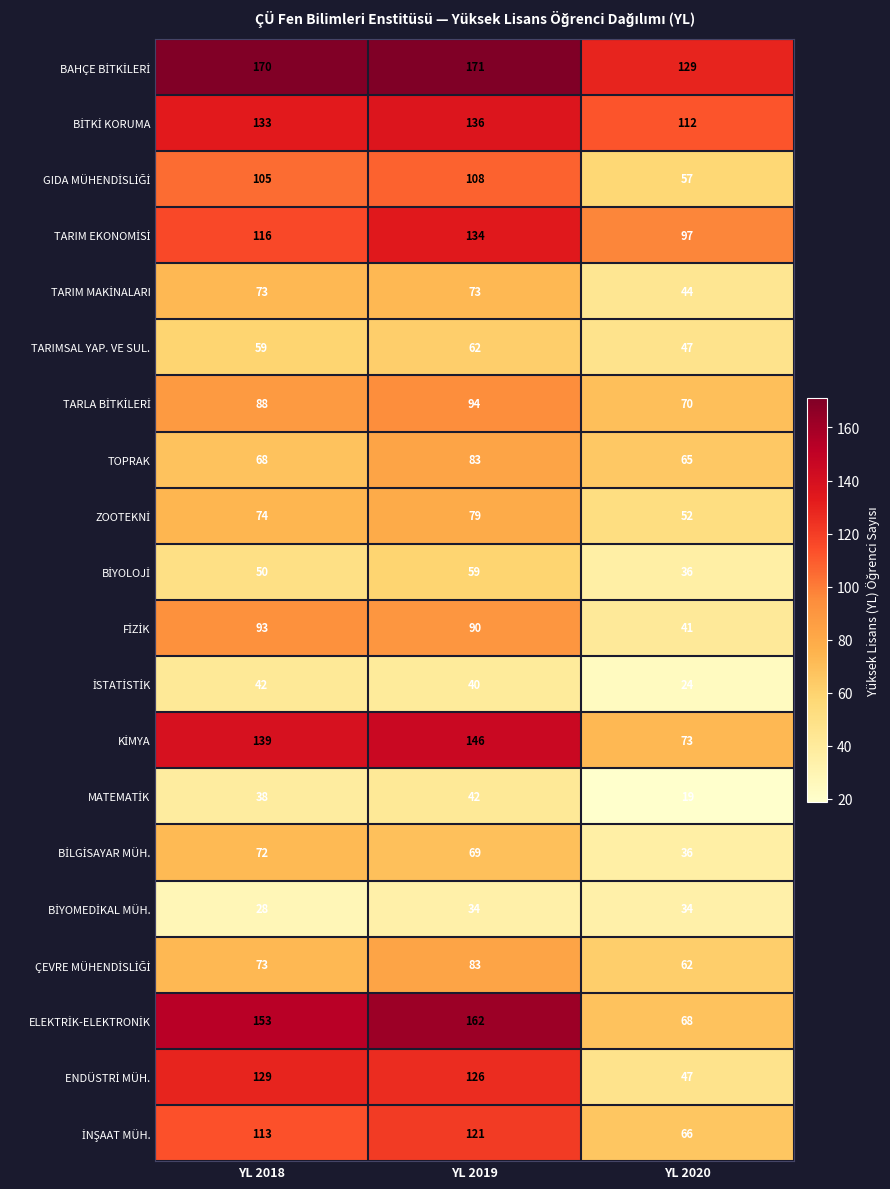

At which category is the sum across all series the highest?

YL 2019